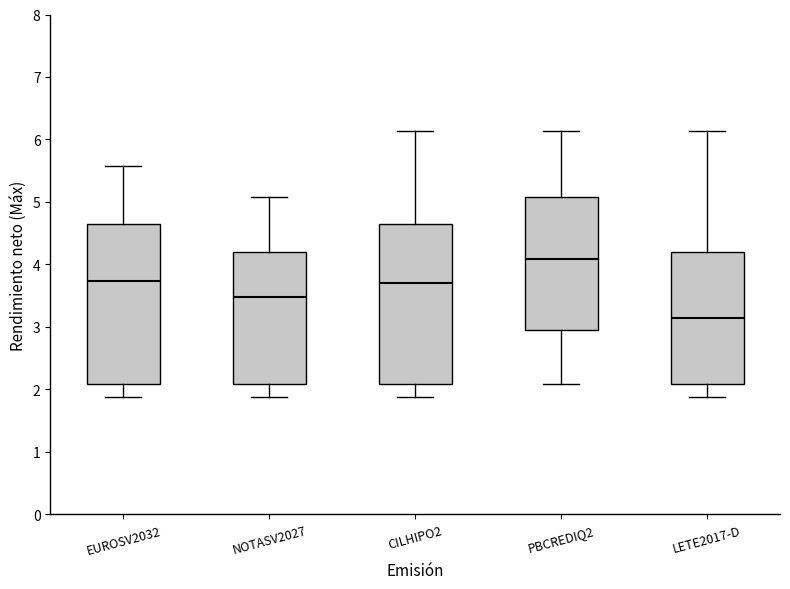

Reading left to right, read every box against the y-axis: the position of its median line, the range the box covers, and the ends of its whiskers. The values are not printed on the chart, so give them approximately, as read against the axis.

EUROSV2032: median 3.7, box 2.1 to 4.7, whiskers 1.9 to 5.6
NOTASV2027: median 3.5, box 2.1 to 4.2, whiskers 1.9 to 5.1
CILHIPO2: median 3.7, box 2.1 to 4.7, whiskers 1.9 to 6.1
PBCREDIQ2: median 4.1, box 3.0 to 5.1, whiskers 2.1 to 6.1
LETE2017-D: median 3.1, box 2.1 to 4.2, whiskers 1.9 to 6.1